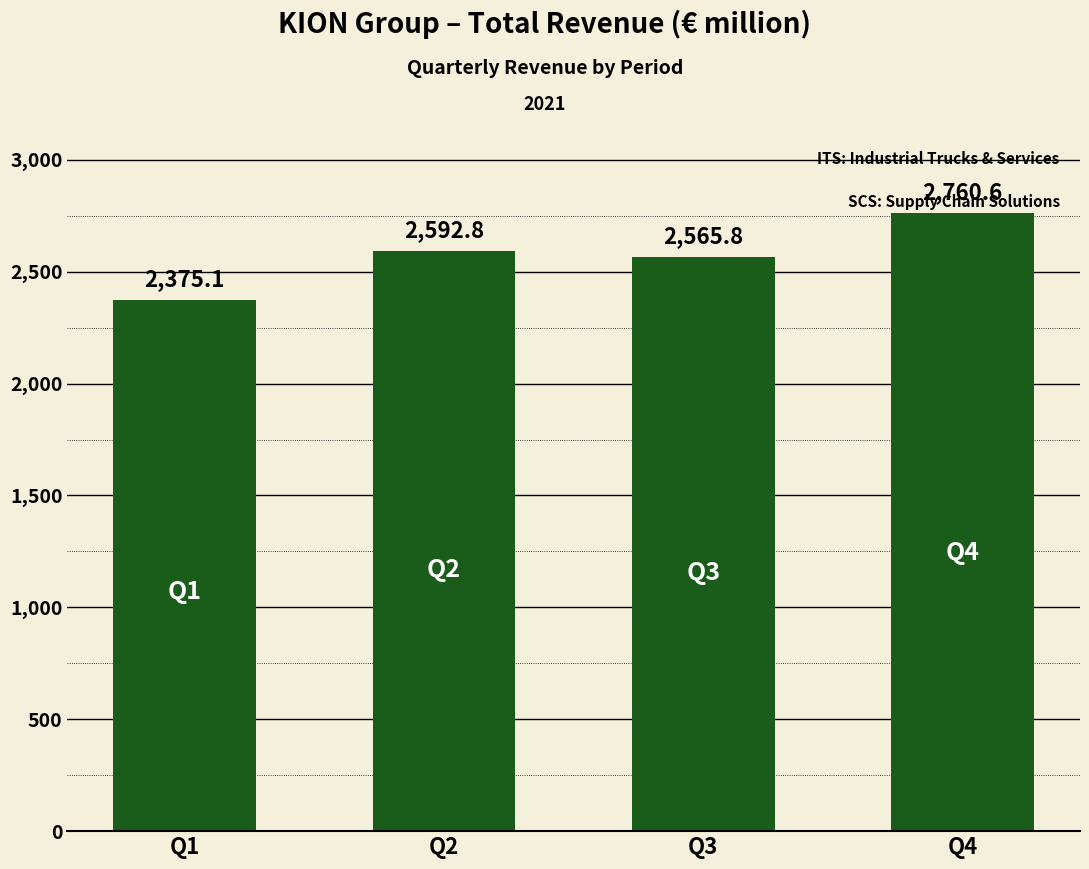

Are the bars grouped side by side (vs. stacked)?

No